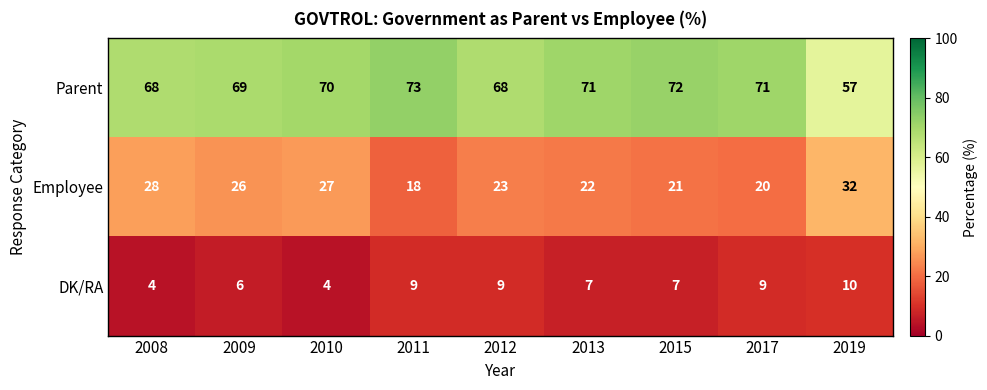

Where does the DK/RA series first go above 7?

2011